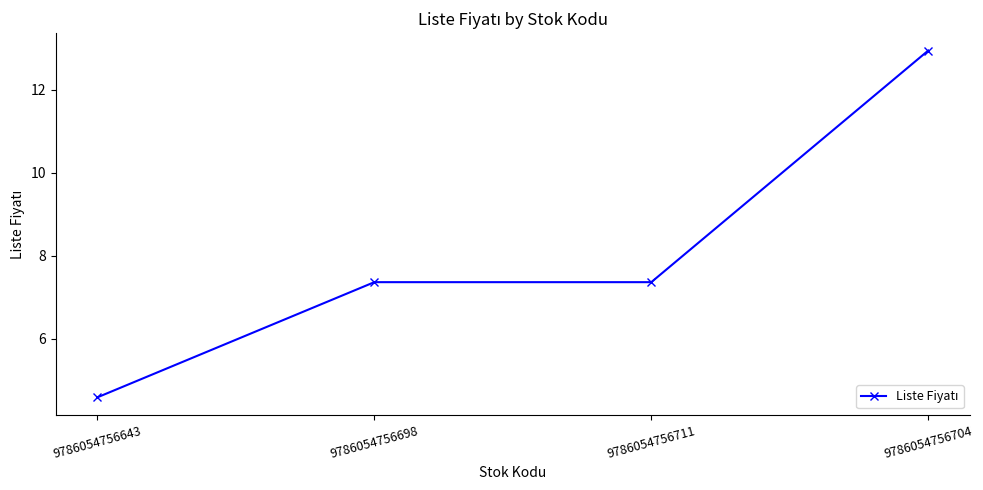

What position from the left is 9786054756711?

3